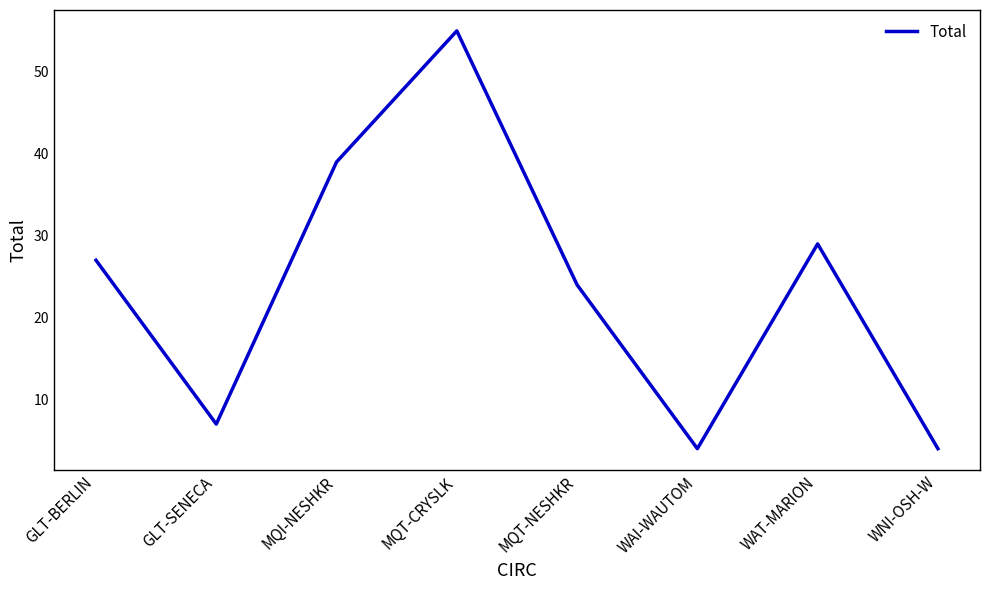

Read the value at WNI-OSH-W.

4